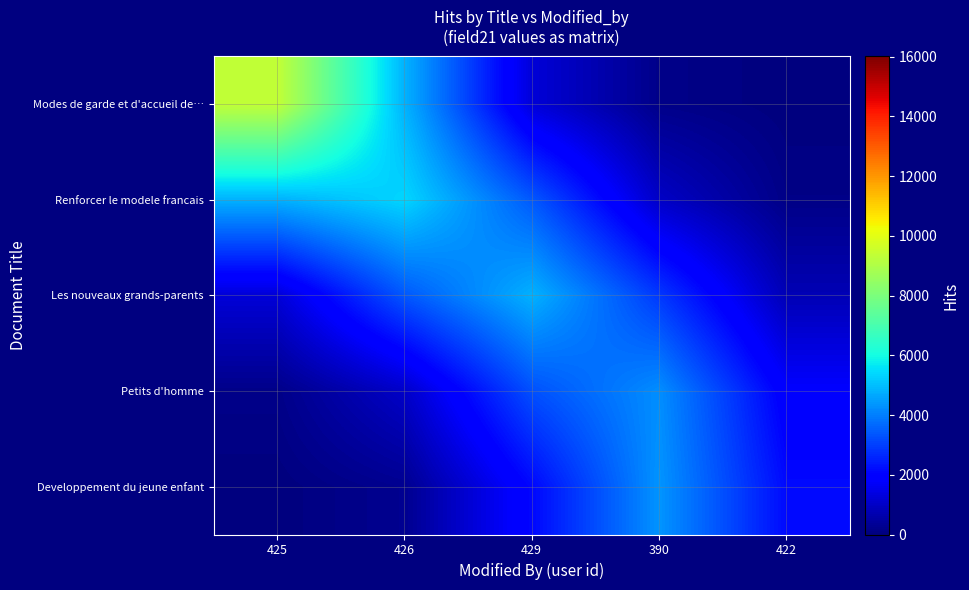

Rank the series at 429 from lowest to highest value.

Modes de garde et d'accueil de…, Developpement du jeune enfant, Petits d'homme, Renforcer le modele francais, Les nouveaux grands-parents